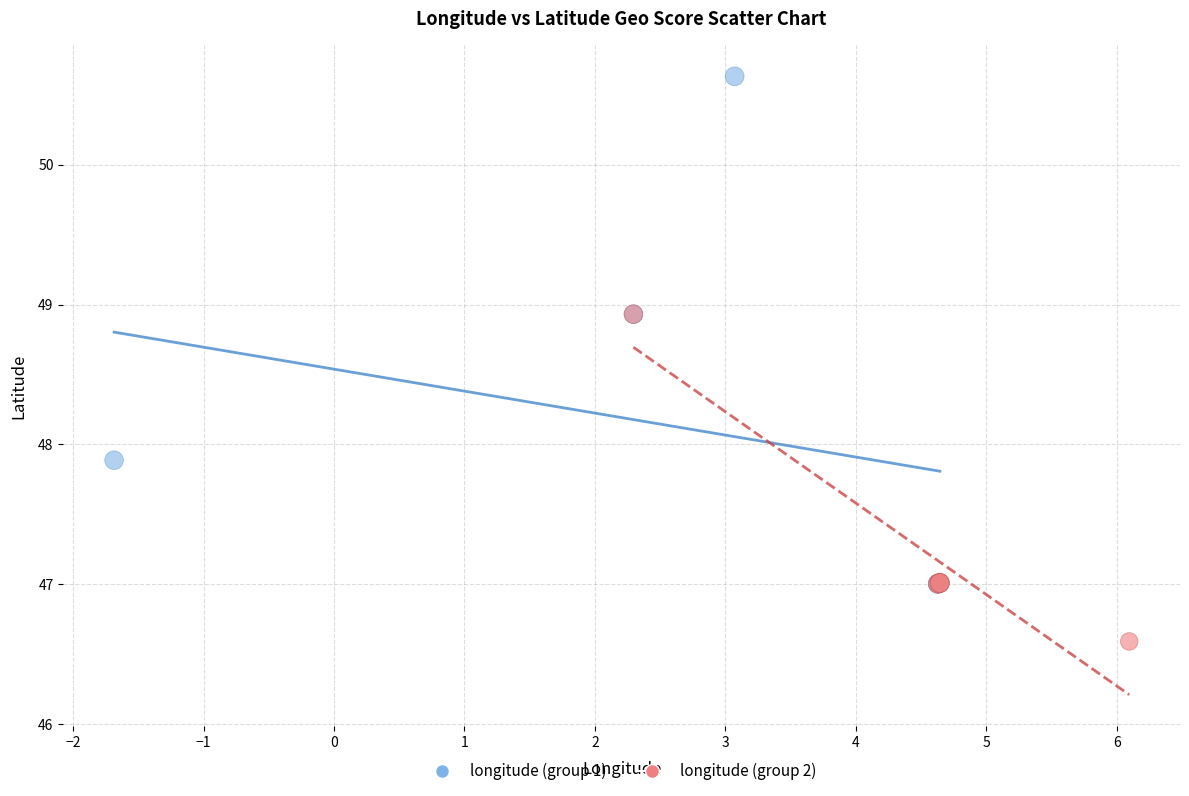

Which series has the widest spread of Y values?

longitude (group 1)